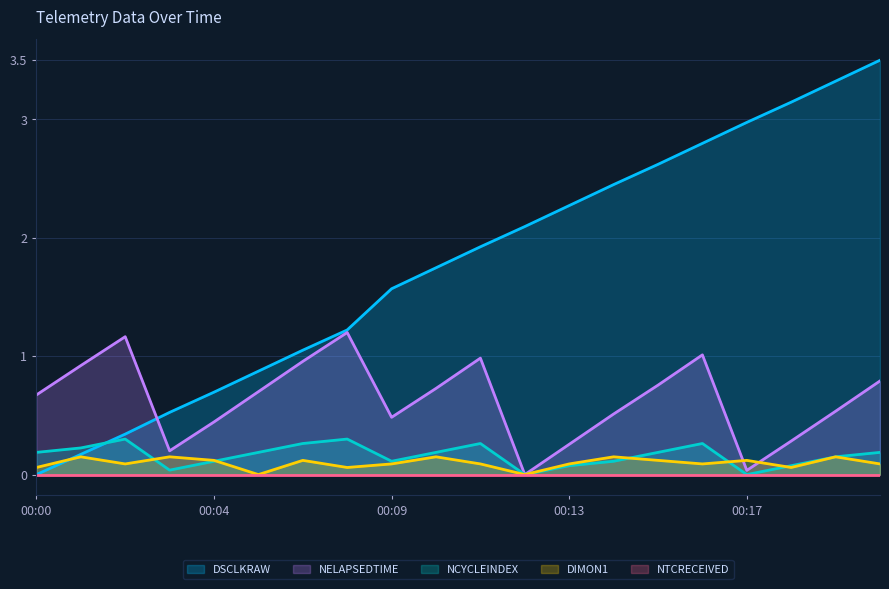

How many intersections are there between DSCLKRAW and DIMON1?

1